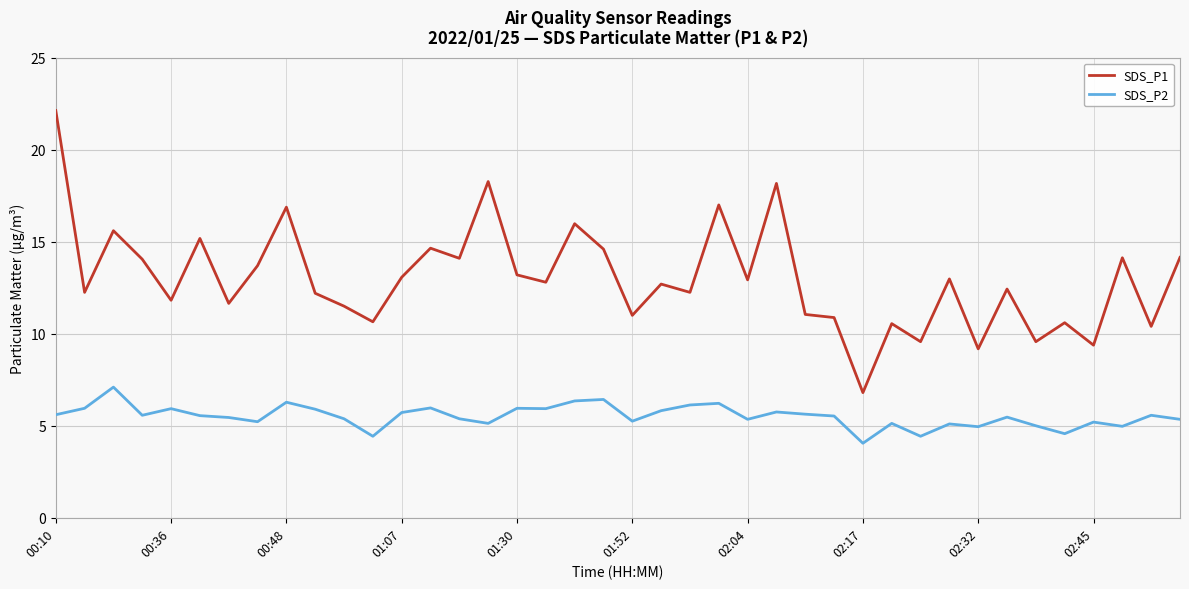

How many lines are shown in the chart?

2